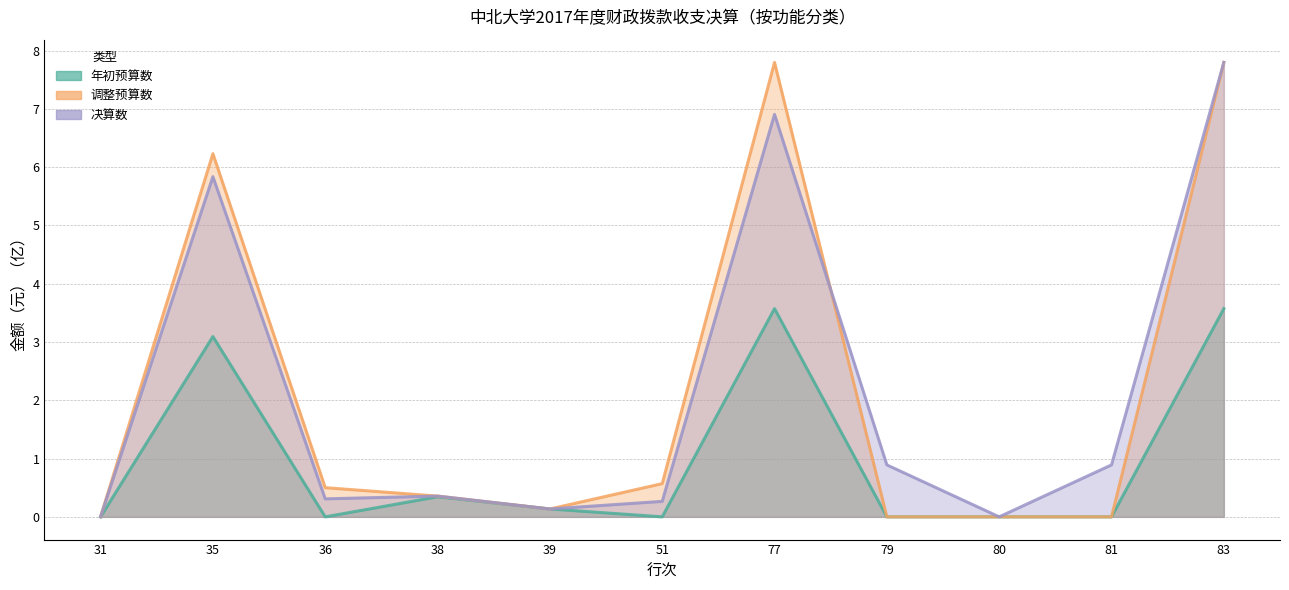

What is the sum of all 调整预算数(小计) values?

23.4